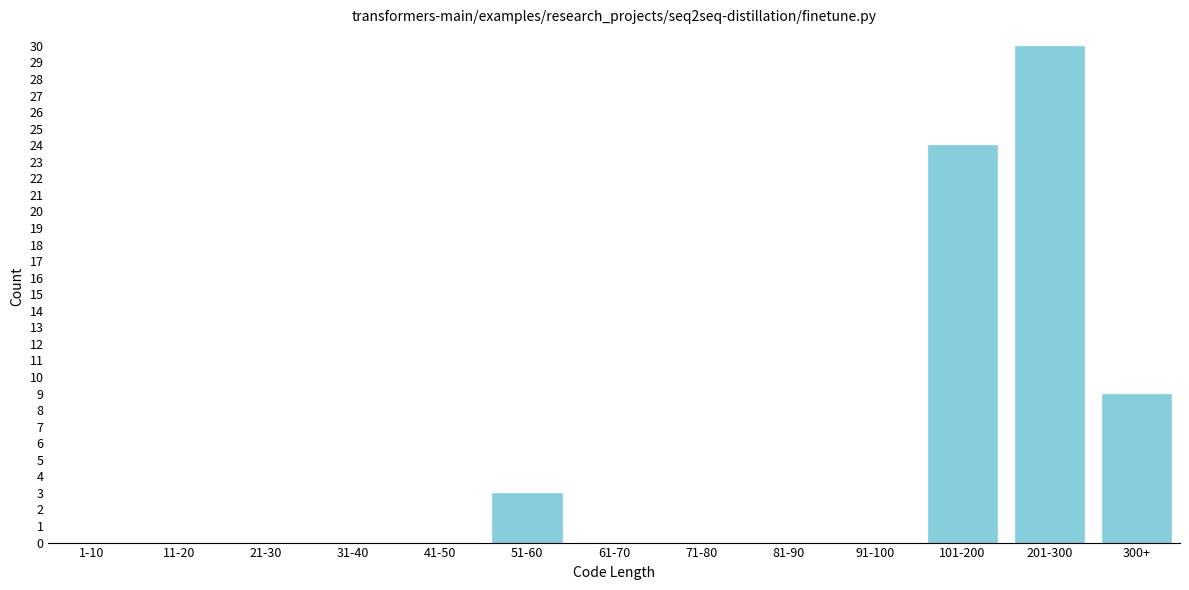

Reading left to right, what are all the values shown in this chart?

1-10=0	11-20=0	21-30=0	31-40=0	41-50=0	51-60=3	61-70=0	71-80=0	81-90=0	91-100=0	101-200=24	201-300=30	300+=9